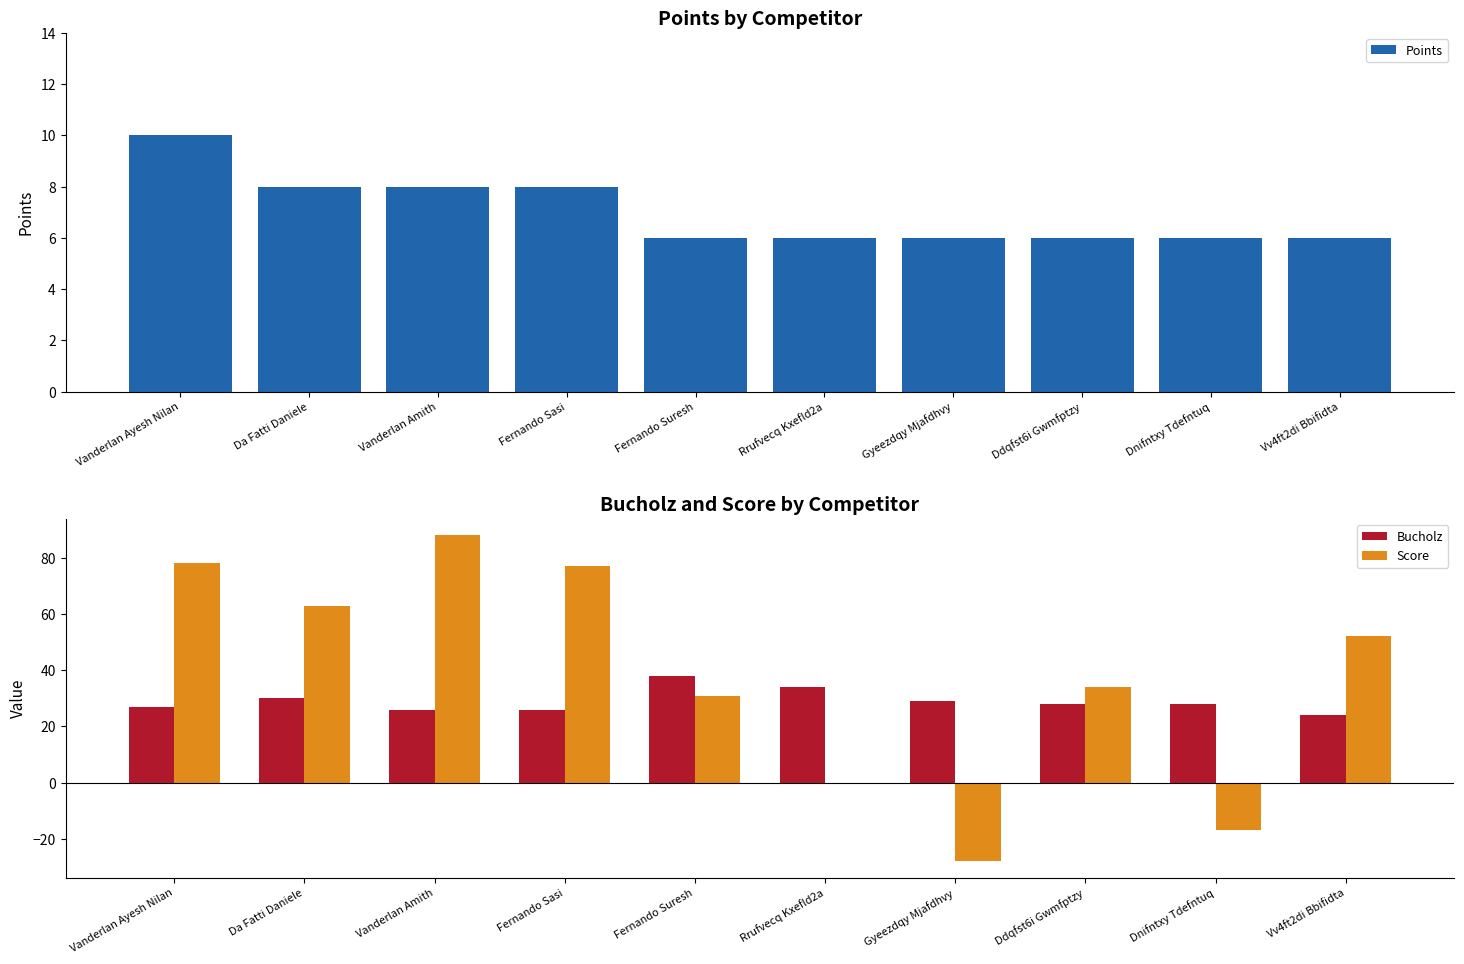

What is the difference between the Score values at Vanderlan Amith and Fernando Suresh?

57